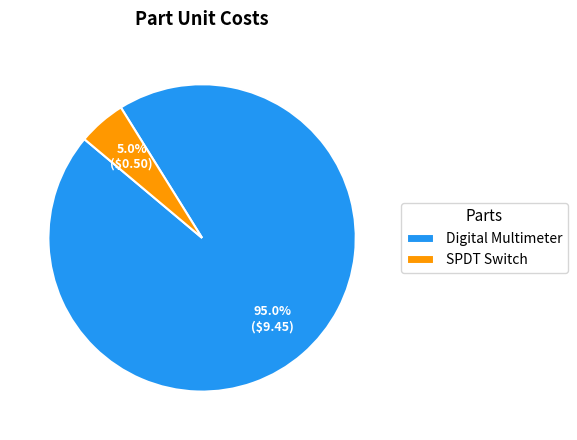

Is the sum of SPDT Switch and Digital Multimeter greater than half?

Yes